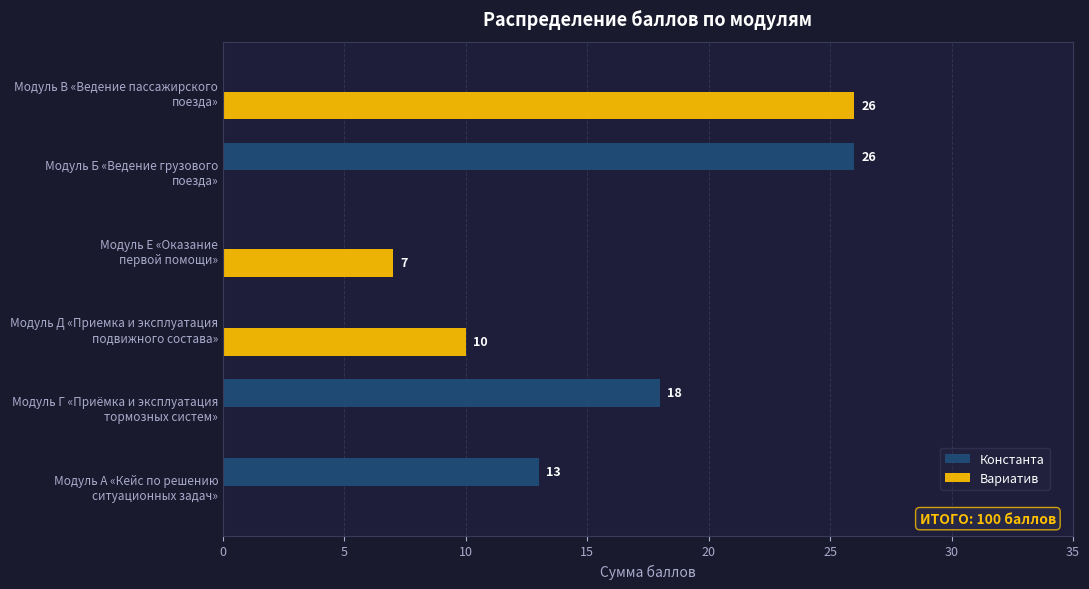

What is the greatest value displayed?

26